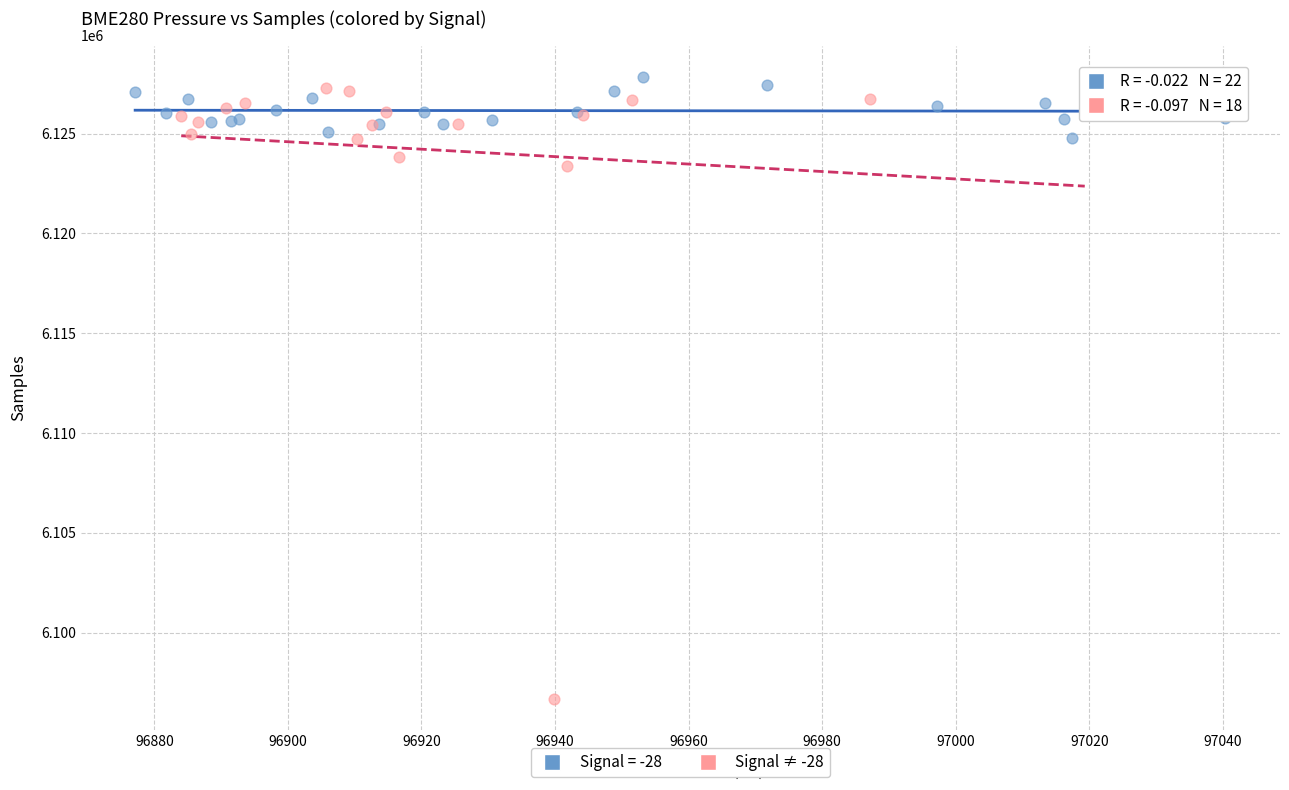

Which series has the widest spread of Y values?

Signal ≠ -28